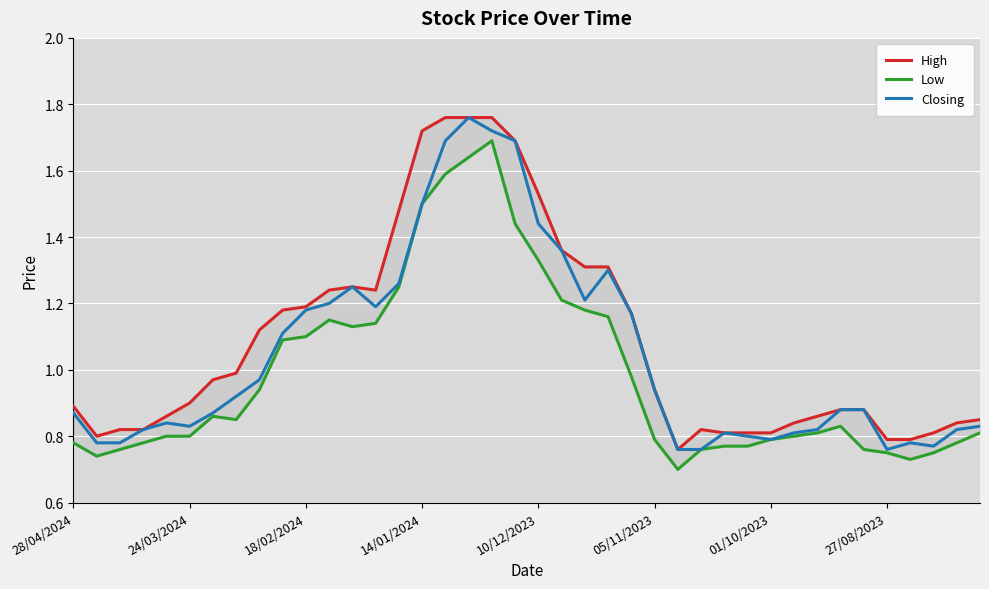

Where is Low nearest to the value 1?

24